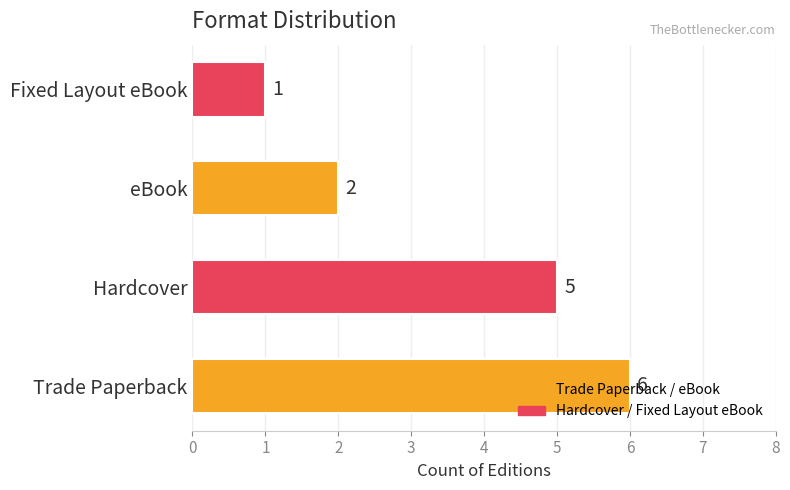

Read the value at Hardcover.

5